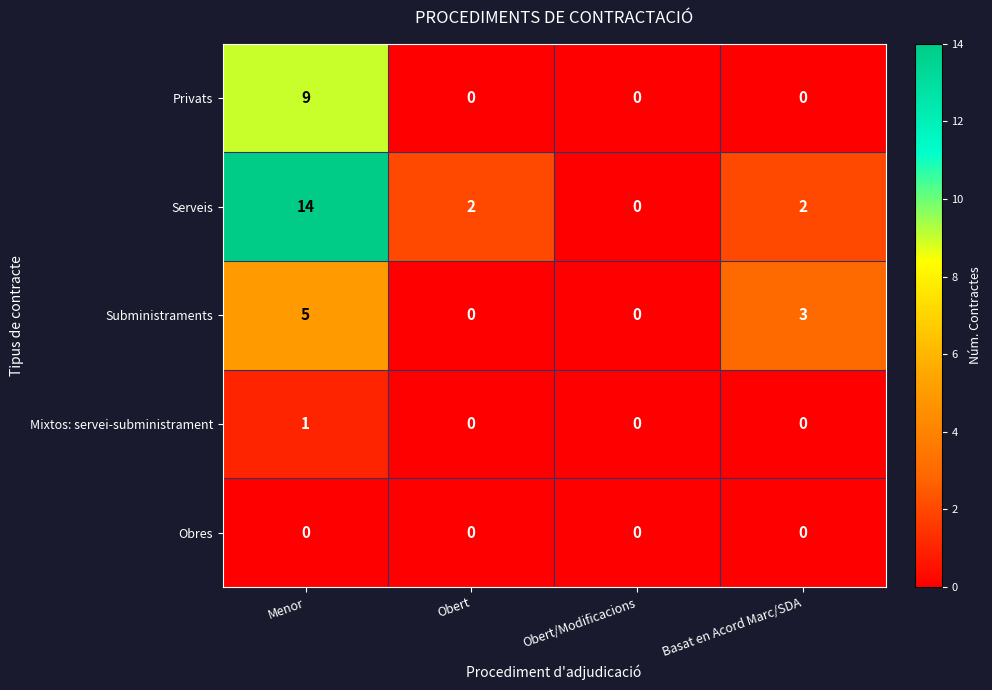

How many series are shown in this chart?

5